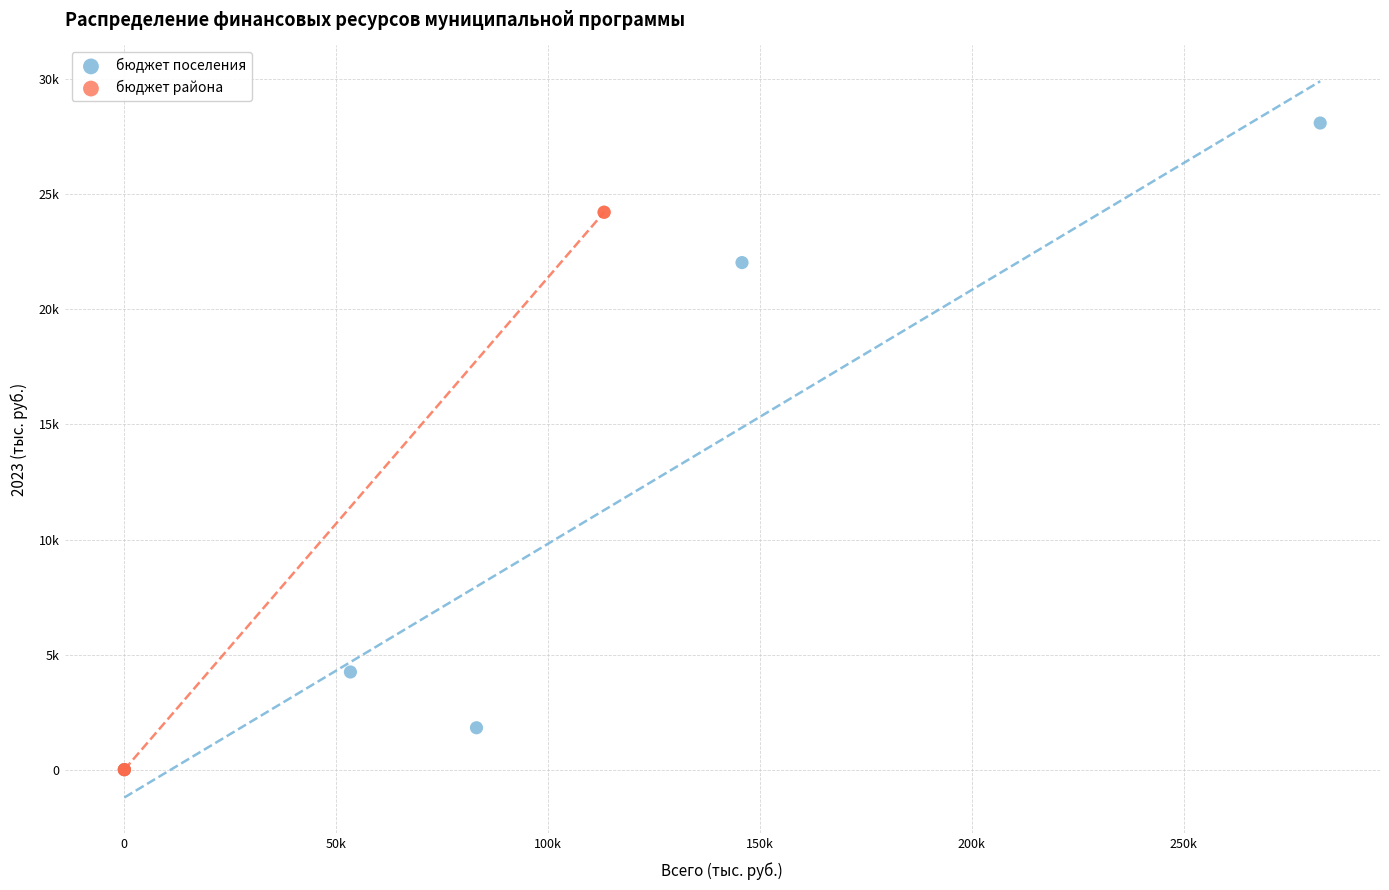

What are all the series names shown in the legend?

бюджет поселения, бюджет района